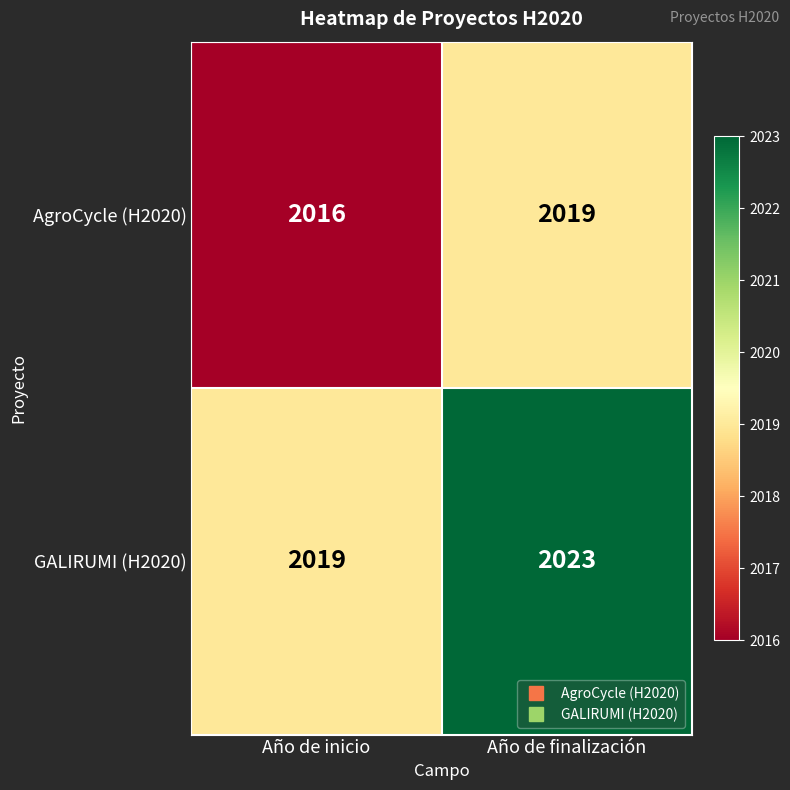

At Año de inicio, list the series in order from largest to smallest.

GALIRUMI (H2020), AgroCycle (H2020)